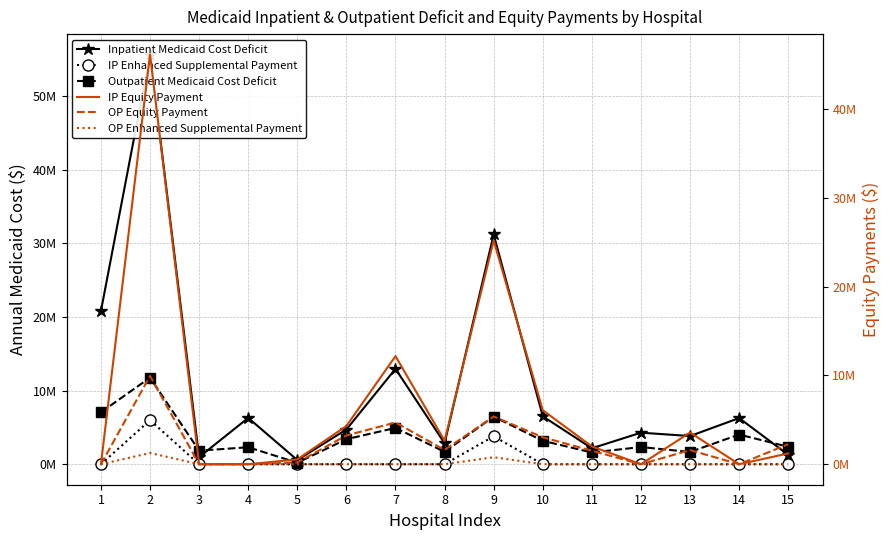

True or false: OP Enhanced Supplemental Payment has more than 0 interior local peaks.

True